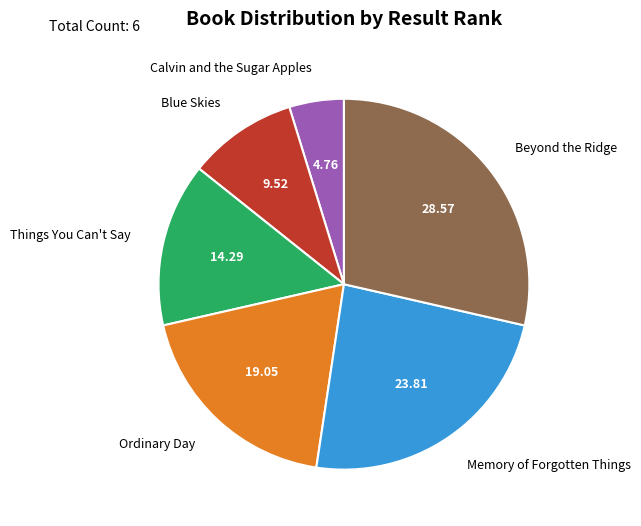

How many segments does this pie chart have?

6